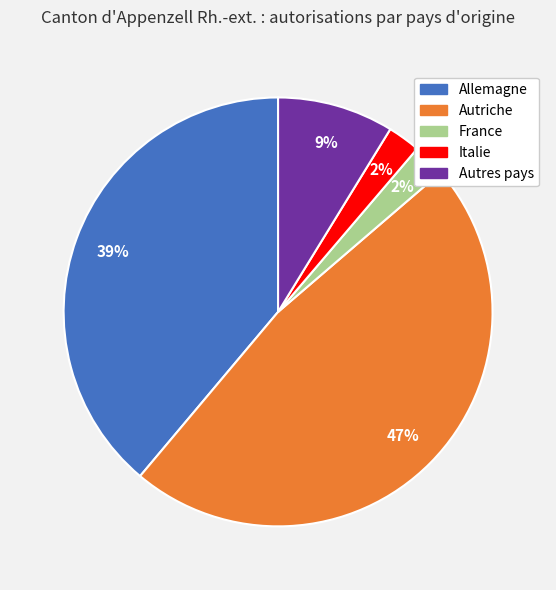

Do Italie and Autres pays together represent more than half of the pie?

No